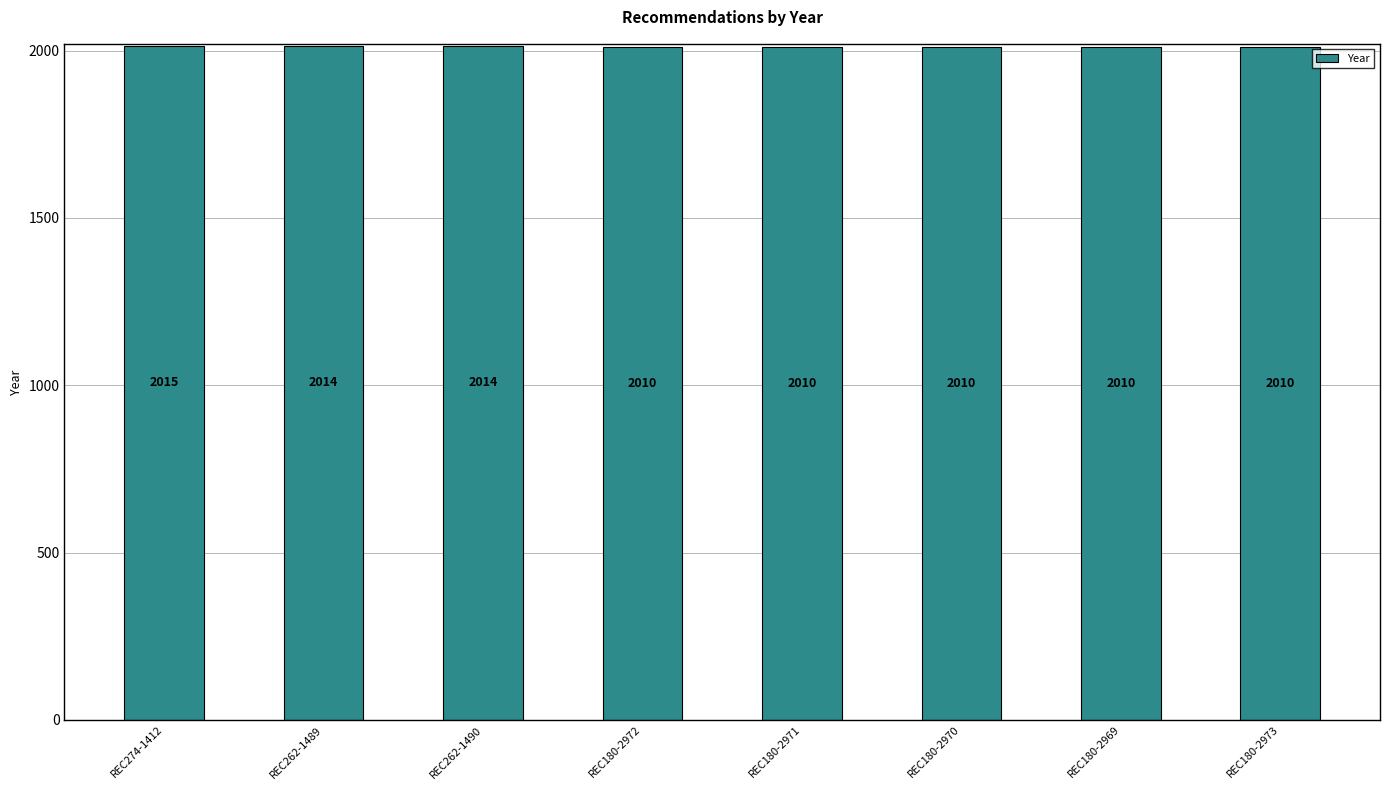

What position from the left is REC274-1412?

1